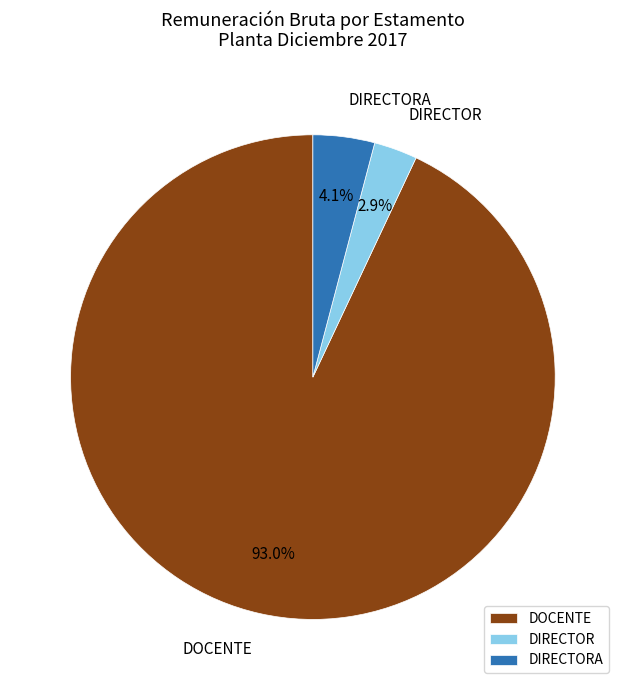

Is the sum of DIRECTOR and DOCENTE greater than half?

Yes